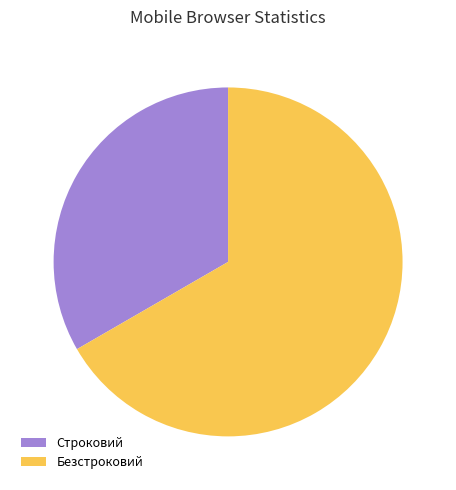

Do Строковий and Безстроковий together represent more than half of the pie?

Yes